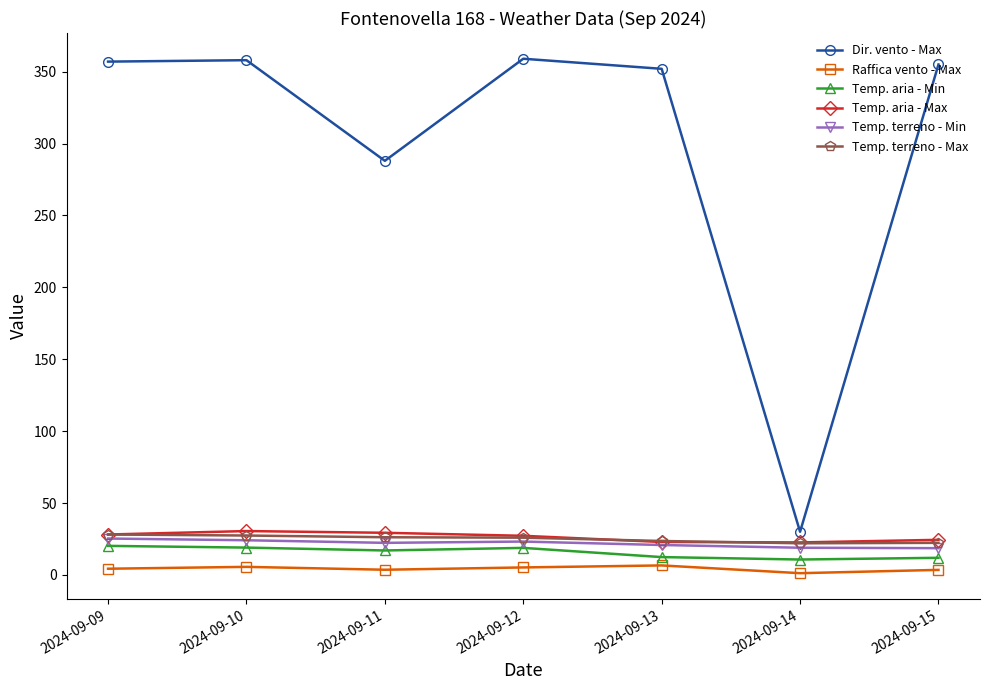

What is the value of the Temp. aria - Max point at the 4th from the left?

27.2